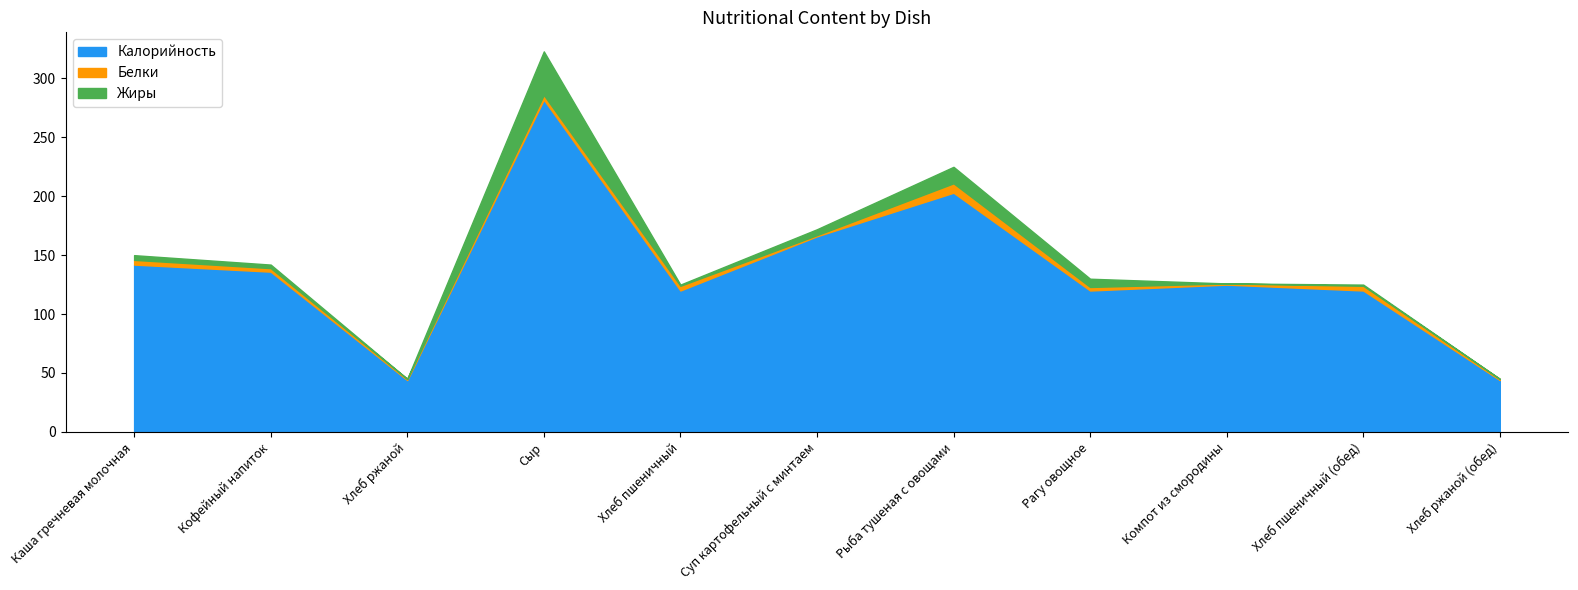

Reading right to left, transcribe all the data shown in this chart.

Калорийность: 44	120	125	120	203	166	120	282	44	136	142
Белки: 1	4	1	3	8	1	4	4	1	3	4
Жиры: 0	1	0	7	14	5	1	37	0	3	4